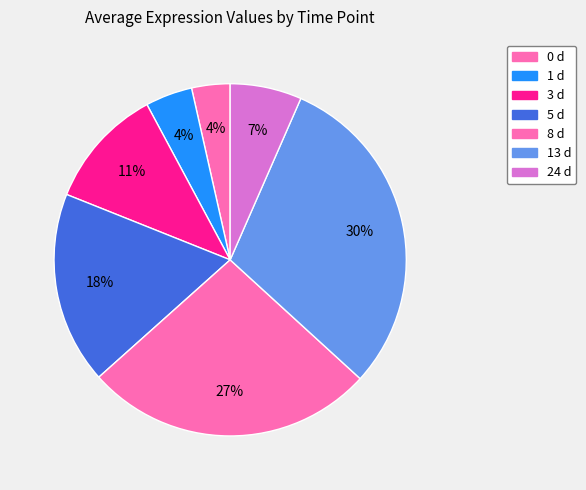

What portion of the pie excludes 13 d?

69.8%